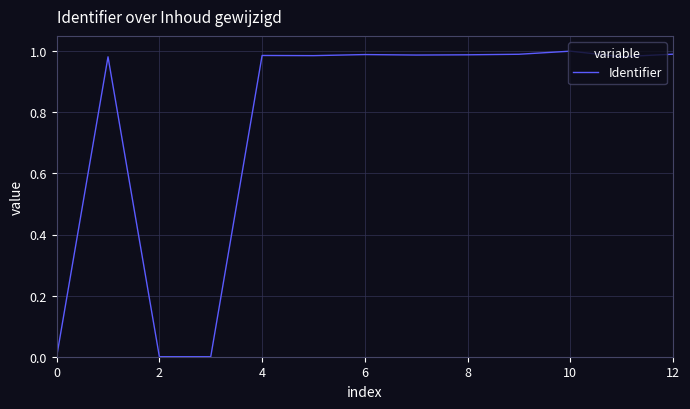

How many lines are shown in the chart?

1